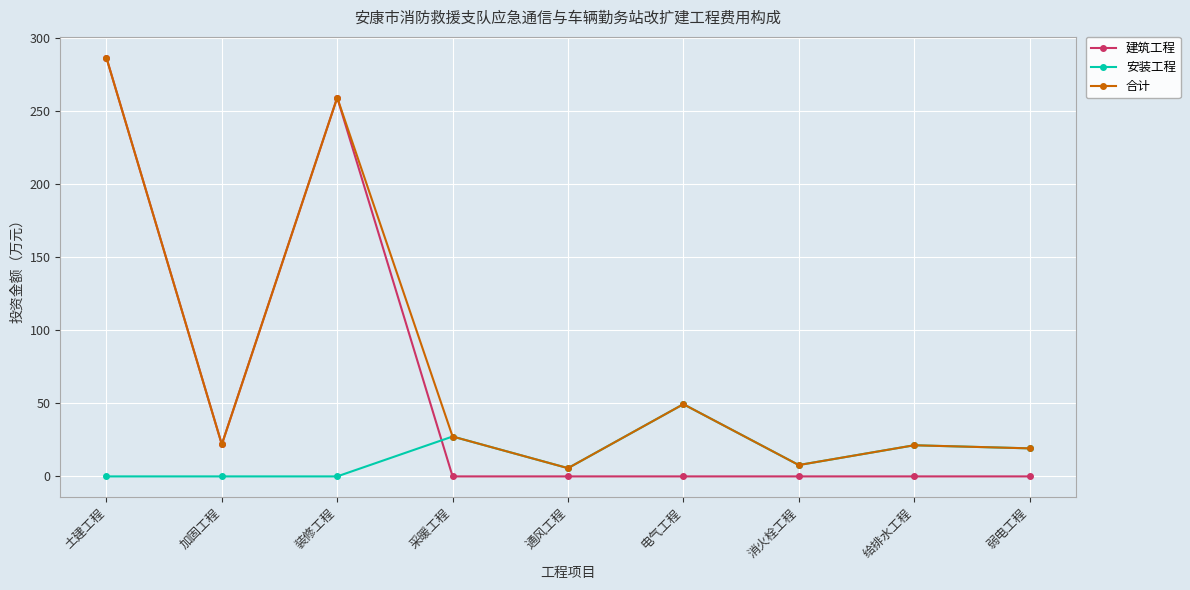

Is it true that 建筑工程 equals 0.0 at 通风工程?

True